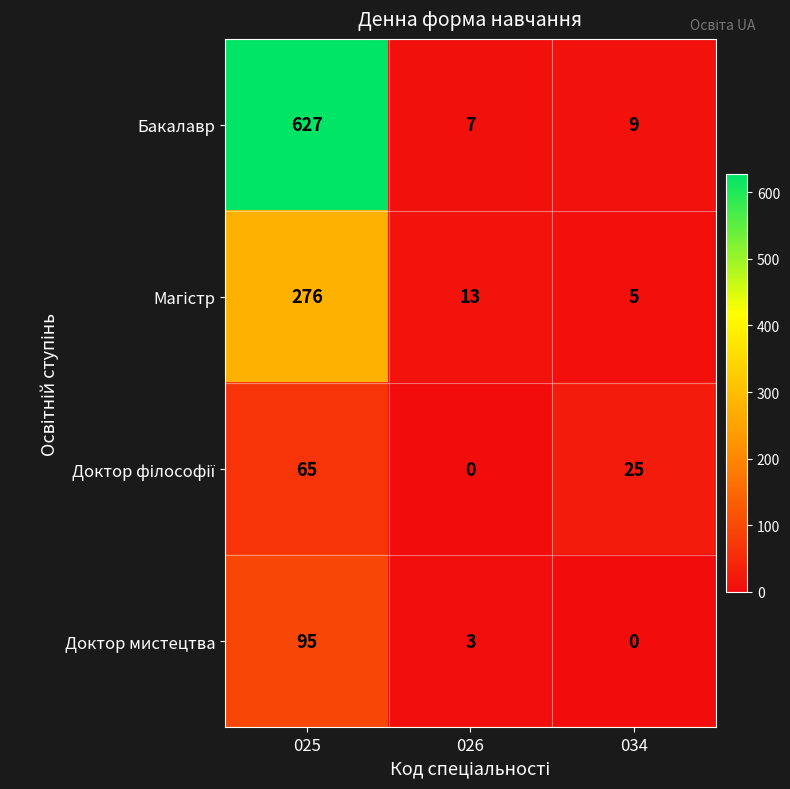

Which category has the highest value in the Бакалавр series?

025